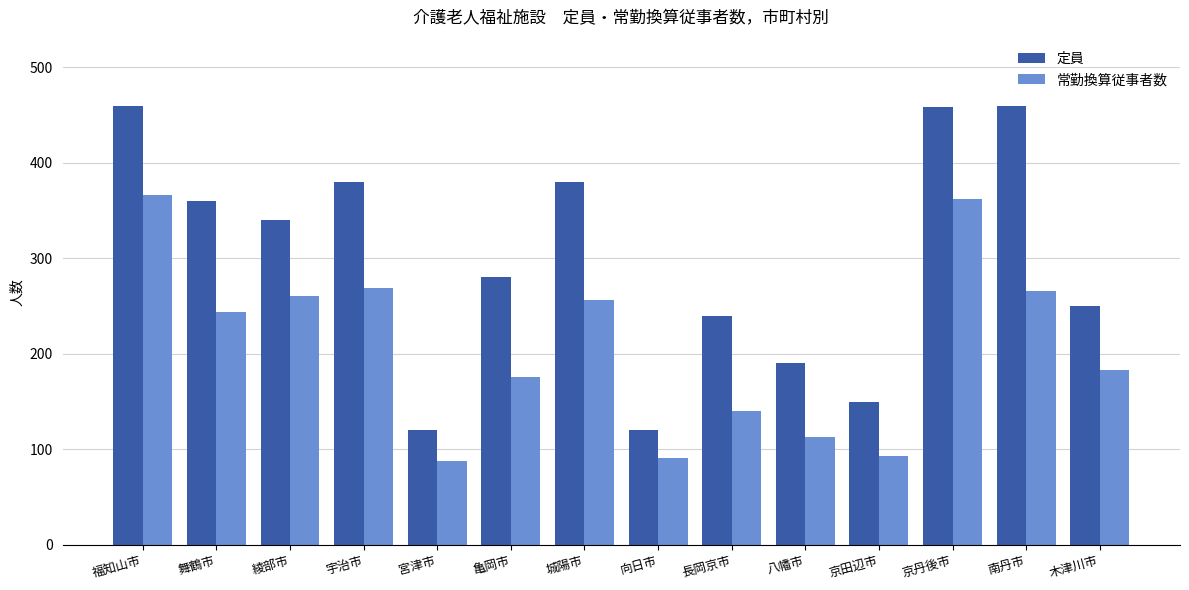

What is the label of the 3rd bar from the left?

綾部市